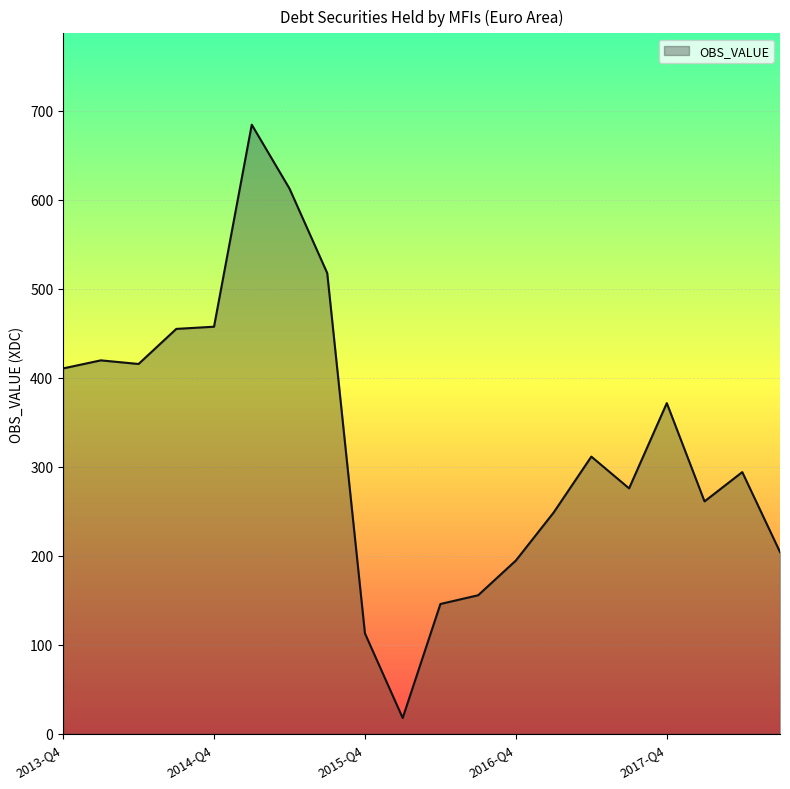

What is the difference between the maximum and minimum values?

666.6